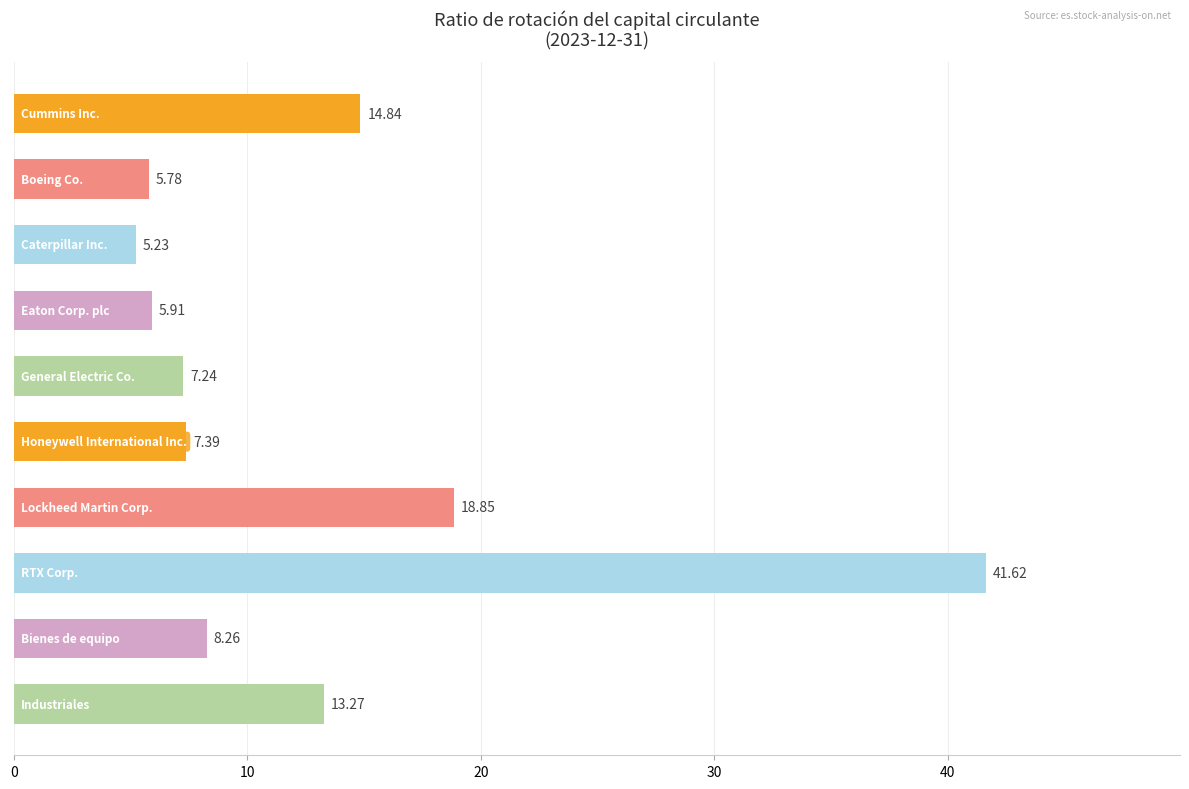

What is the difference between the second highest and second lowest values?

13.1